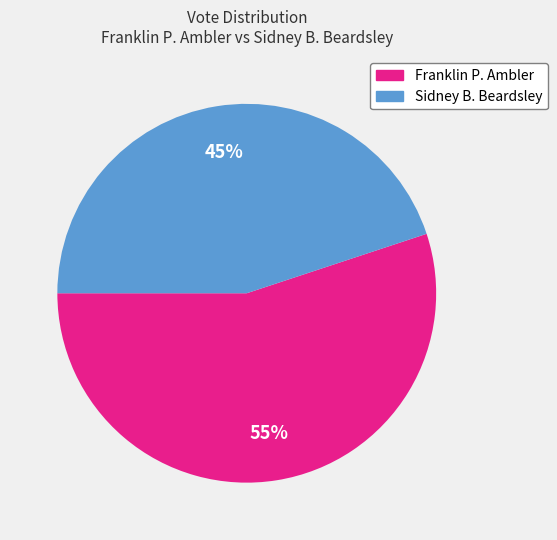

To the nearest percent, what is the difference between the largest and smallest slice percentages?

10%